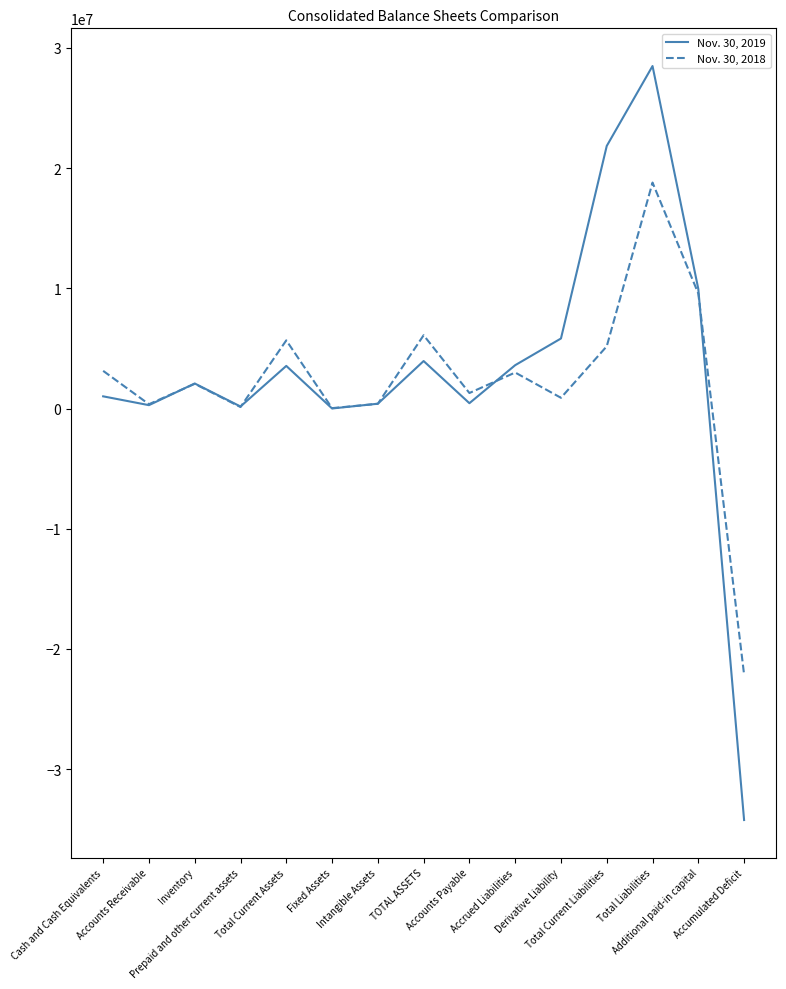

Rank the series by their average value, from highest to lowest.

Nov. 30, 2019, Nov. 30, 2018